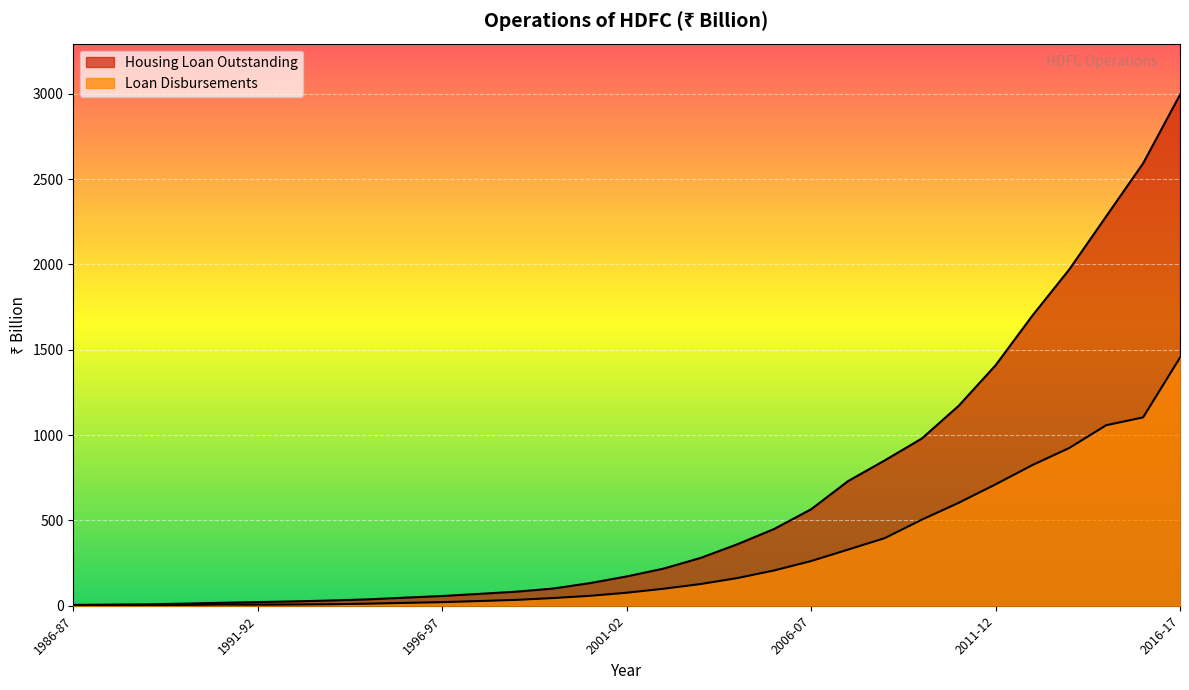

What is the sum of all Loan Disbursements values?

9096.7